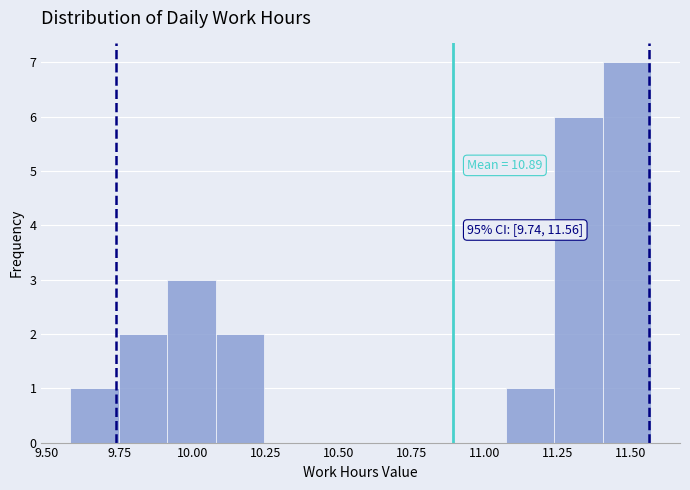

Read against the x-axis, roughly where is the centre of the tallest bar?

11.50